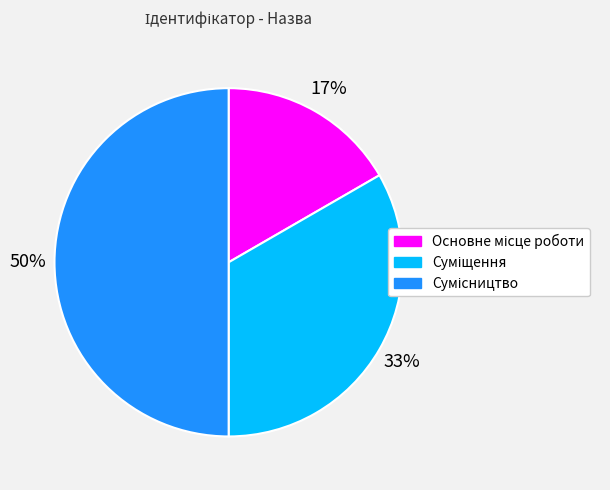

To the nearest percent, what is the difference between the largest and smallest slice percentages?

33%